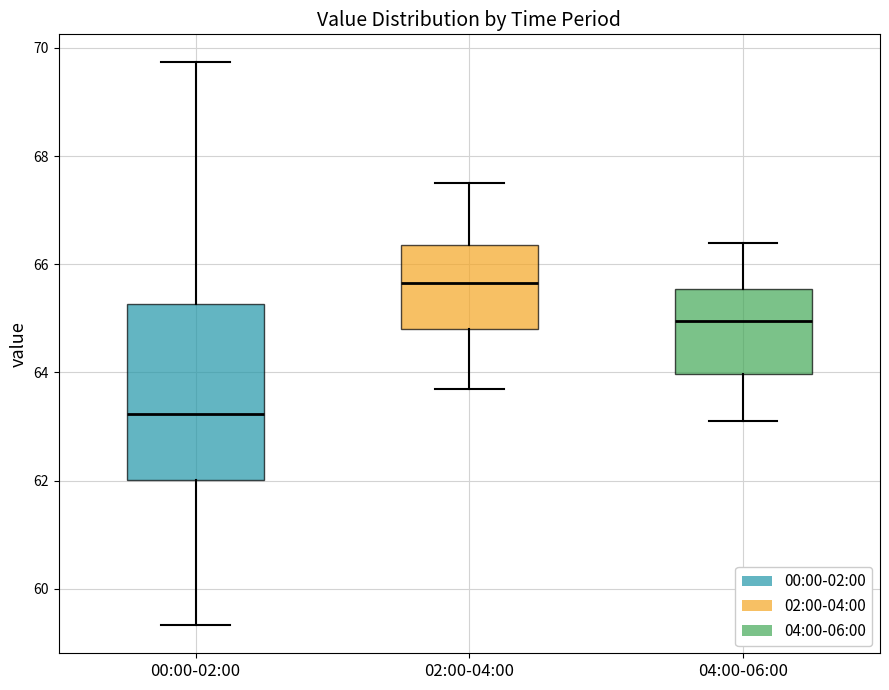

Which box's median line is the highest?

02:00-04:00